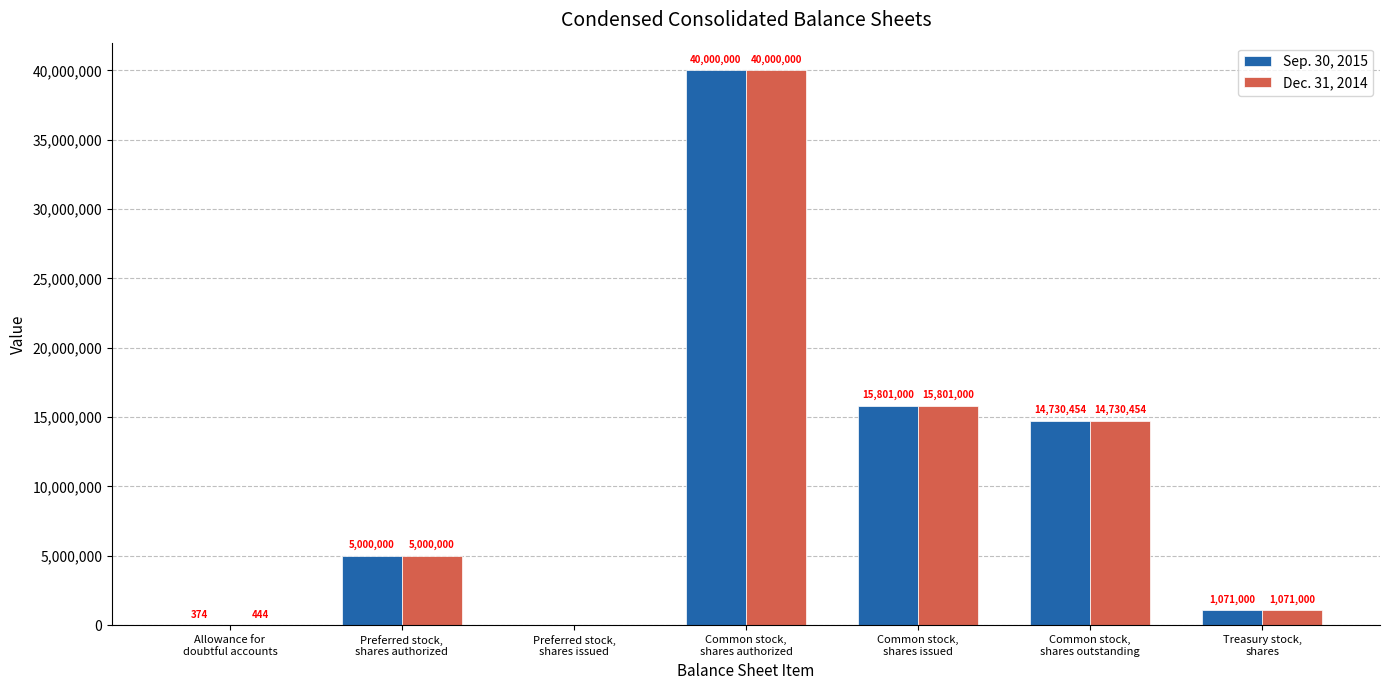

What is the greatest value displayed?

40000000